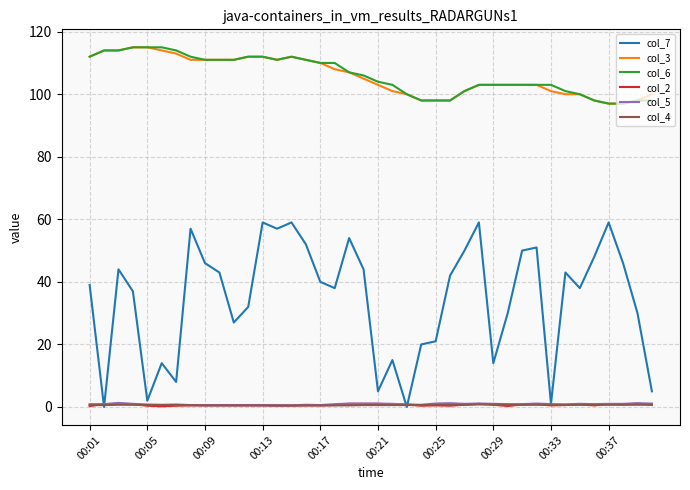

True or false: col_3 and col_7 intersect in this chart.

False